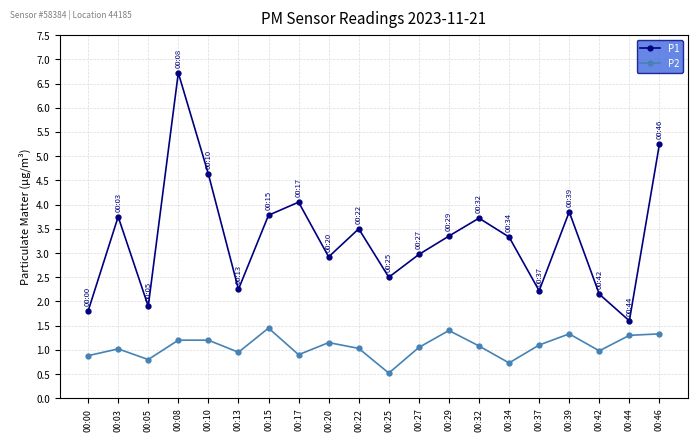

Count the number of categories in the chart.

20